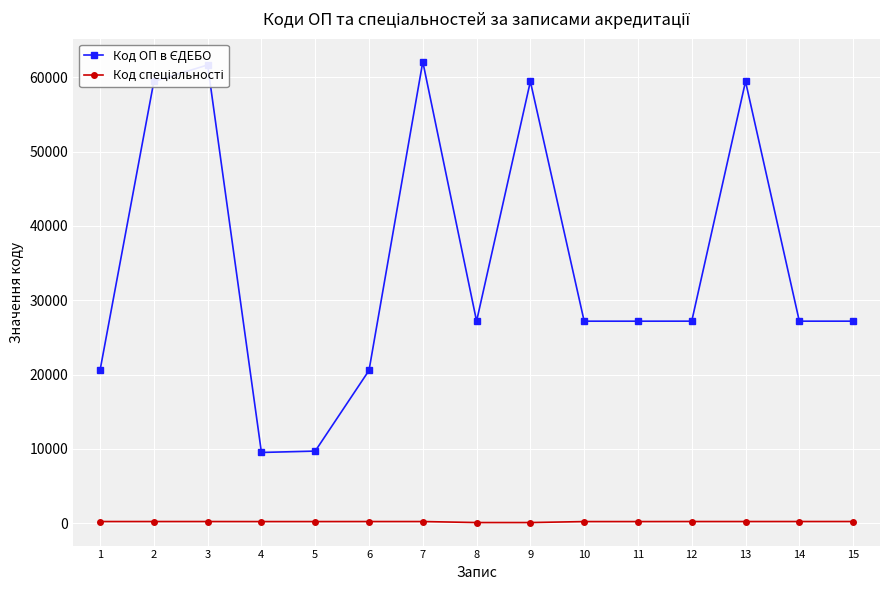

Between 11 and 14, which series saw the biggest shift?

Код спеціальності